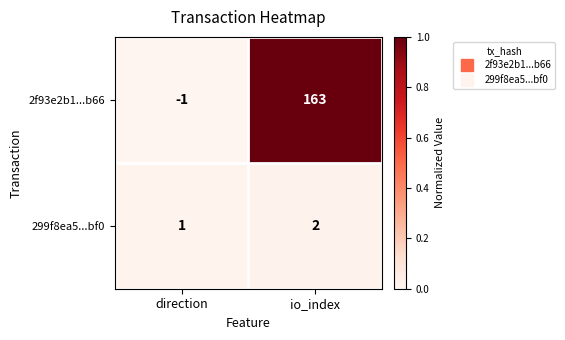

Reading left to right, list all the values displayed in this chart.

2f93e2b1...b66: -1	163
299f8ea5...bf0: 1	2